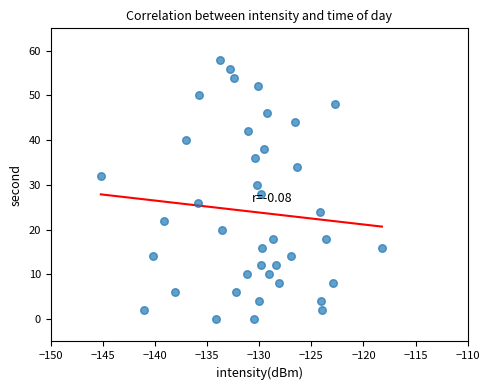

What is the range of Y values (max minus min)?

58